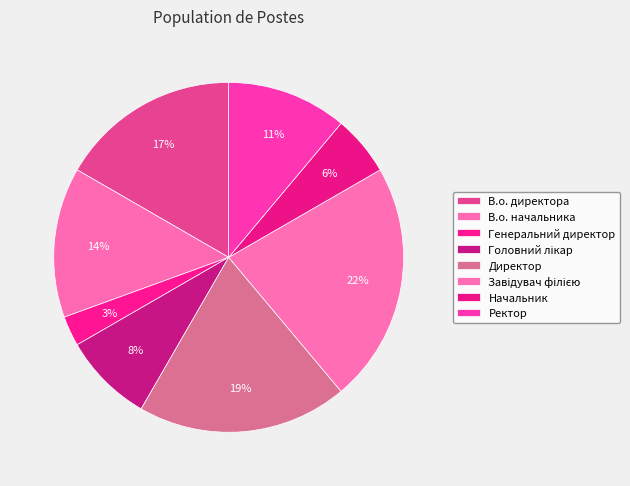

What is the total percentage of В.о. директора and В.о. начальника?

30.6%